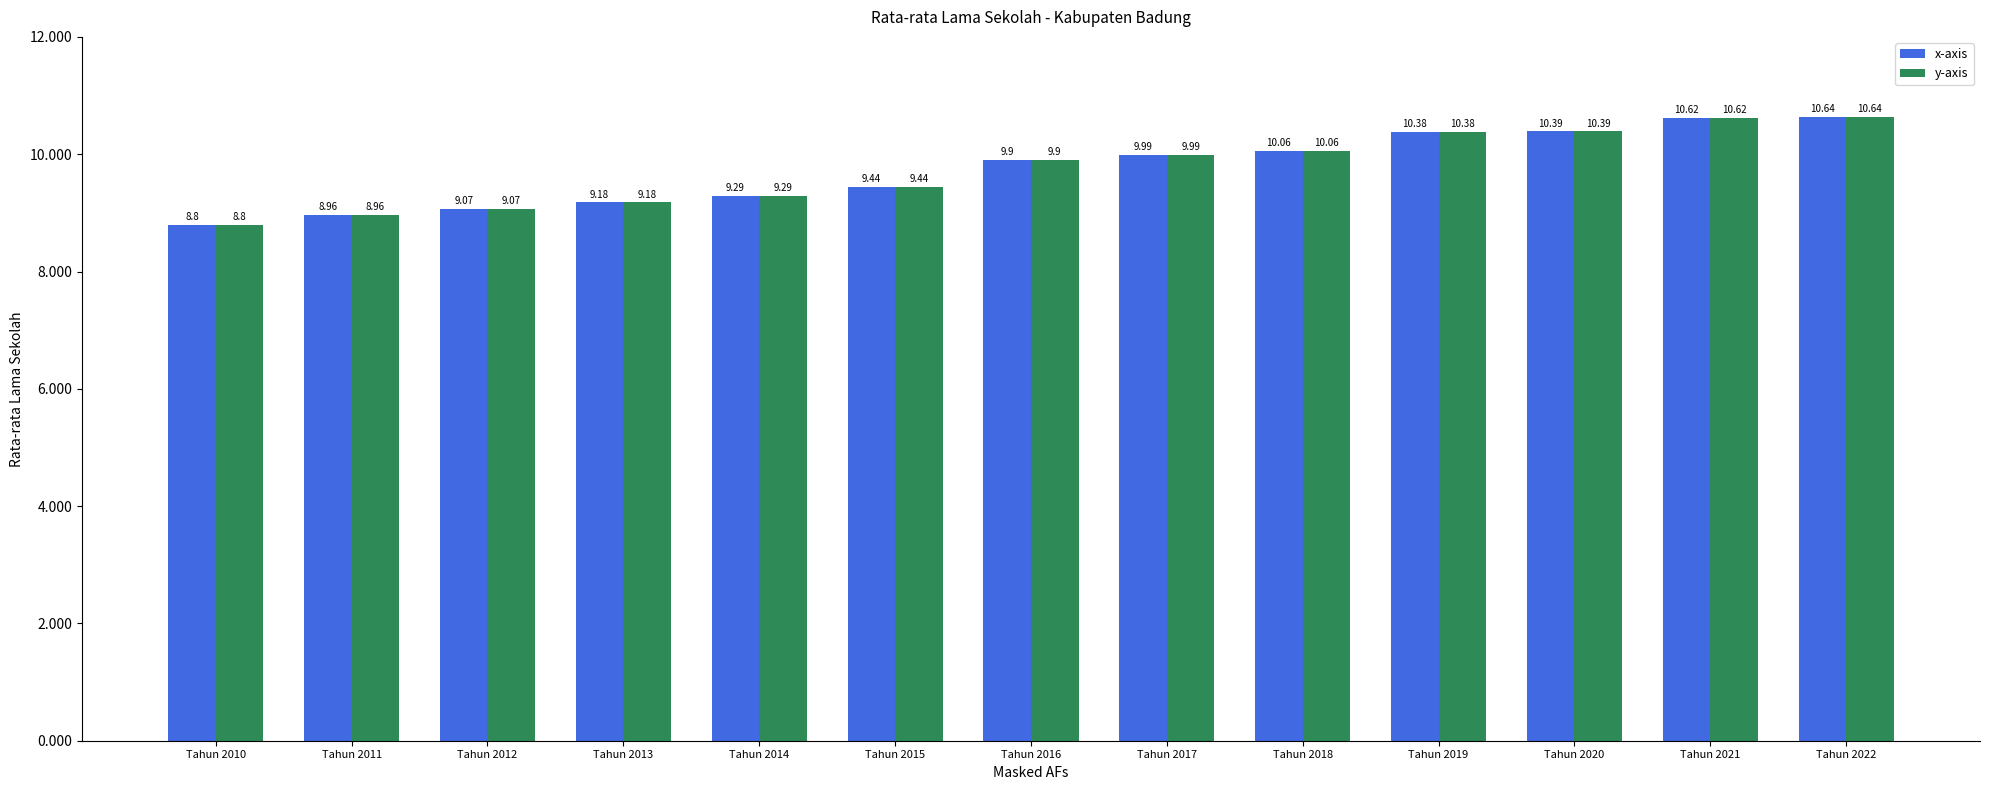

List the labels in order of y-axis value, smallest first.

Tahun 2010, Tahun 2011, Tahun 2012, Tahun 2013, Tahun 2014, Tahun 2015, Tahun 2016, Tahun 2017, Tahun 2018, Tahun 2019, Tahun 2020, Tahun 2021, Tahun 2022